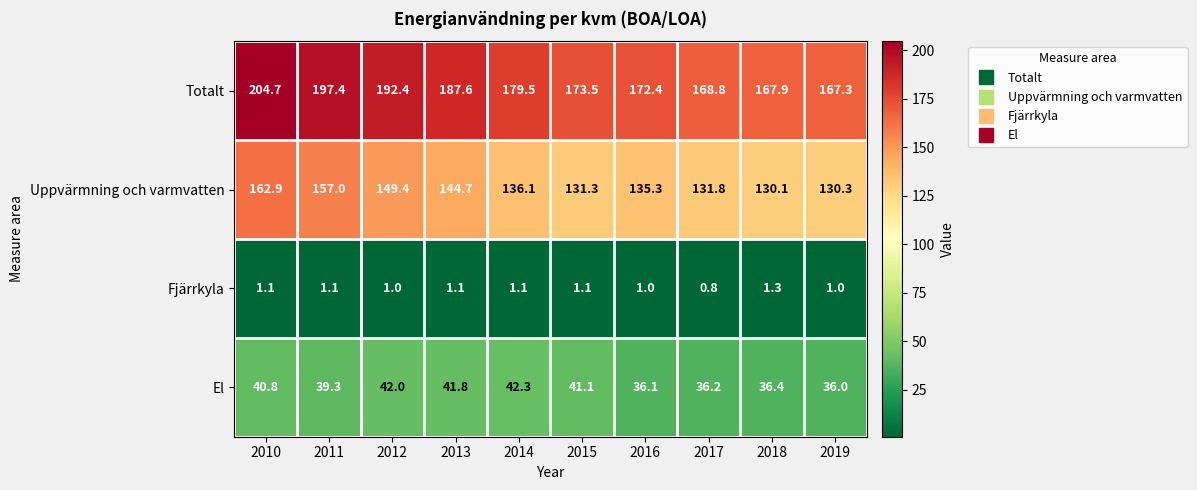

How many values in the Totalt series exceed 179?

5